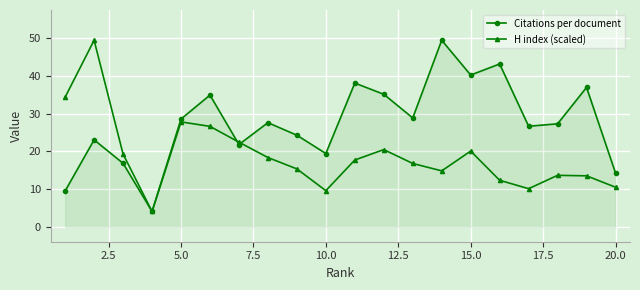

Which series has the largest total across all categories?

Citations per document